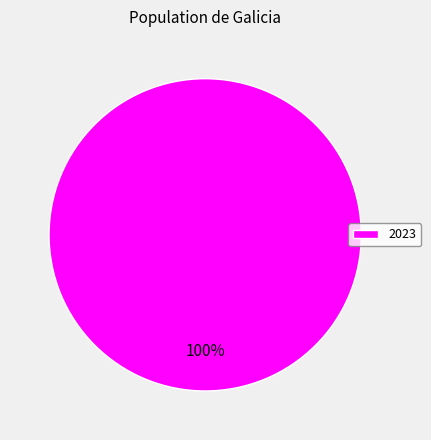

Is there a majority slice in this chart?

Yes